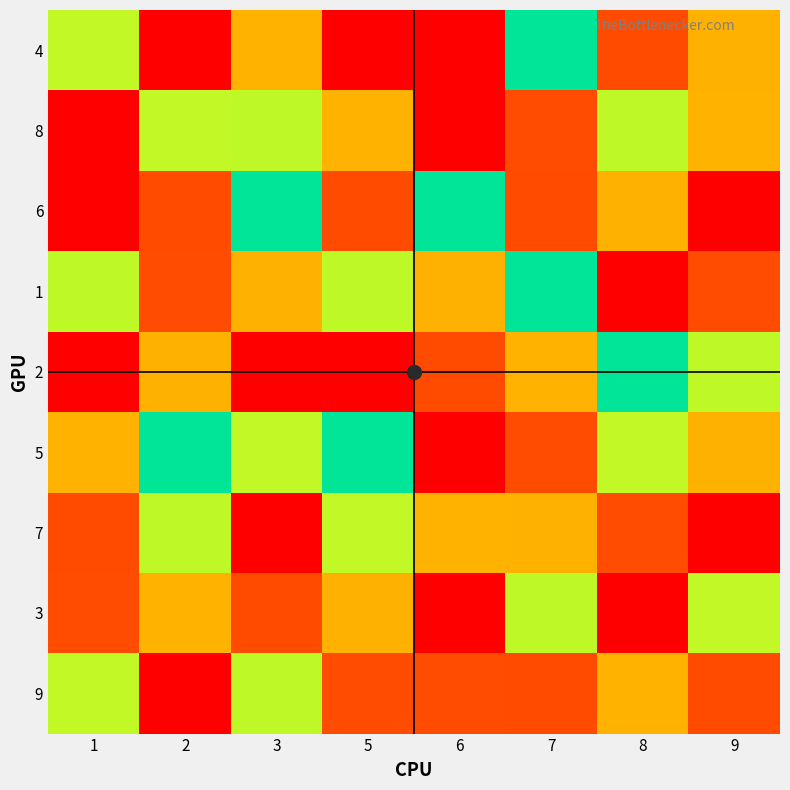

Which series has the largest total across all categories?

4